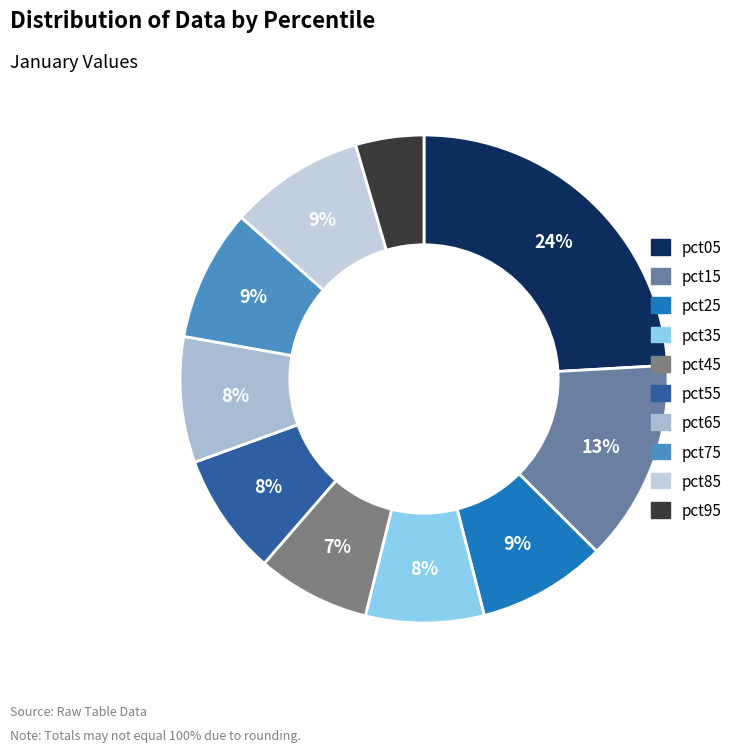

To the nearest percent, what is the combined percentage of pct05 and pct95?

29%